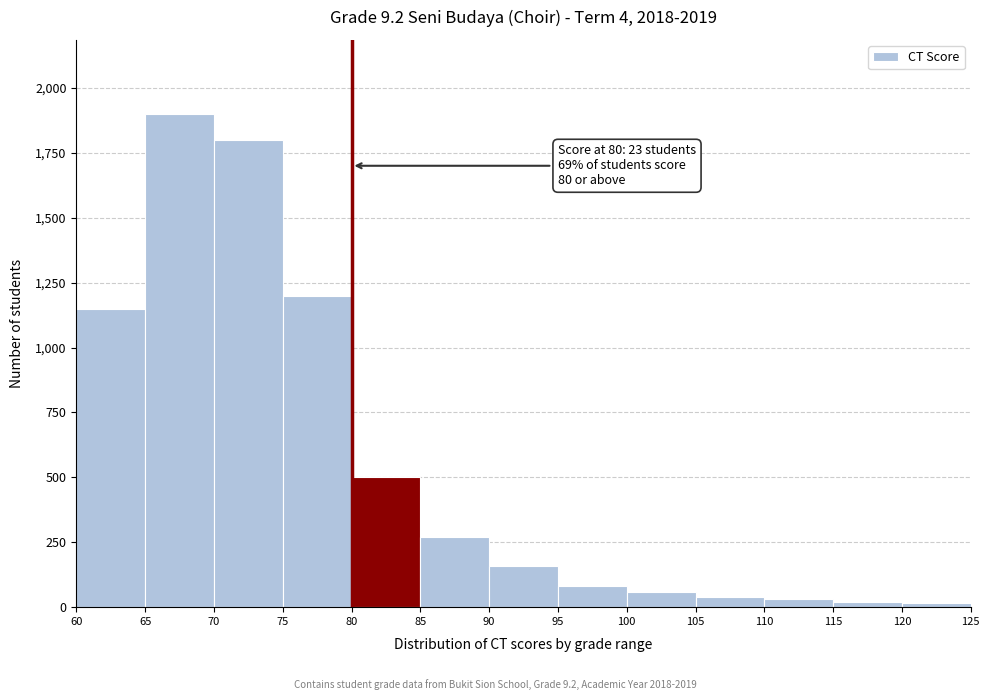

Which range on the x-axis has the tallest bar?

65 to 70